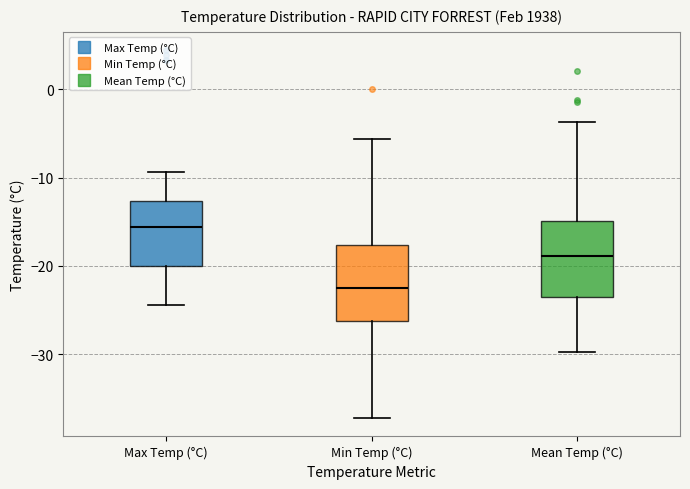

Where does the lower whisker of the box for Max Temp (°C) end on the y-axis? The values are not printed on the chart, so give them approximately, as read against the axis.

-24